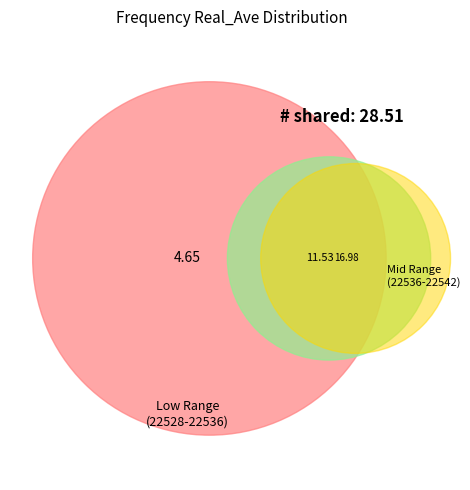

To the nearest percent, what is the combined percentage of 29 and 22?

7%